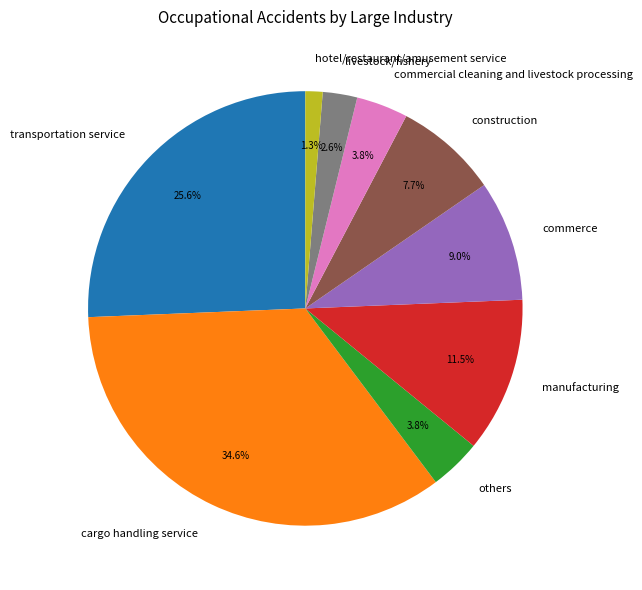

What is the ratio of the value at construction to the value at transportation service?

0.3